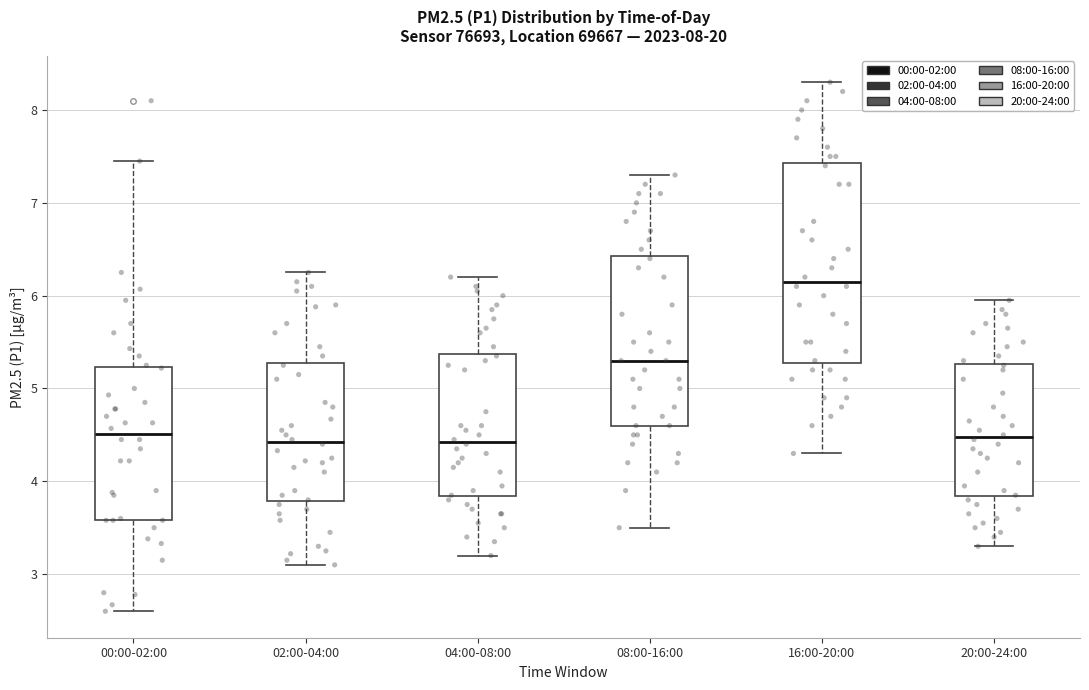

Where is the lower edge of the box for 16:00-20:00 on the y-axis? The values are not printed on the chart, so give them approximately, as read against the axis.

5.3